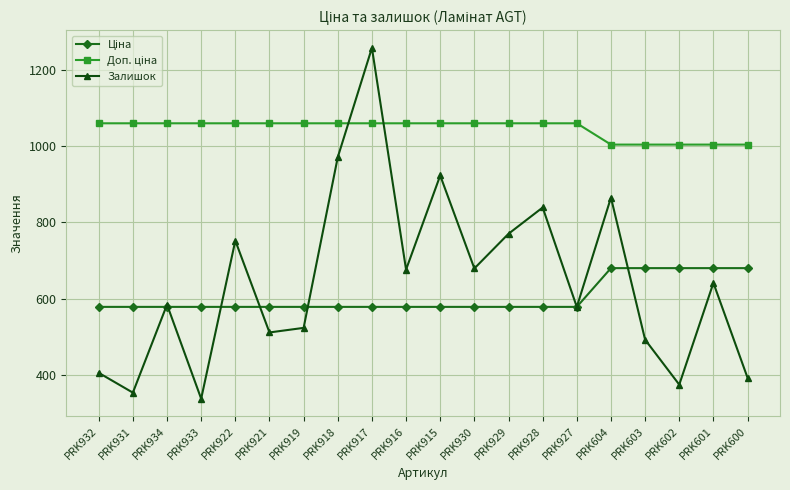

What is the approximate value of Залишок at PRK933?

337.0